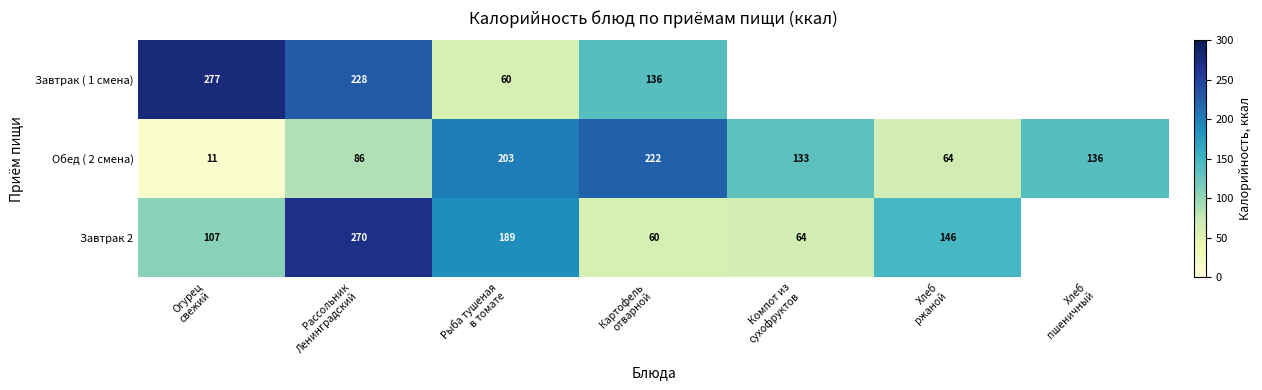

Which series has the widest spread of values?

Завтрак ( 1 смена)